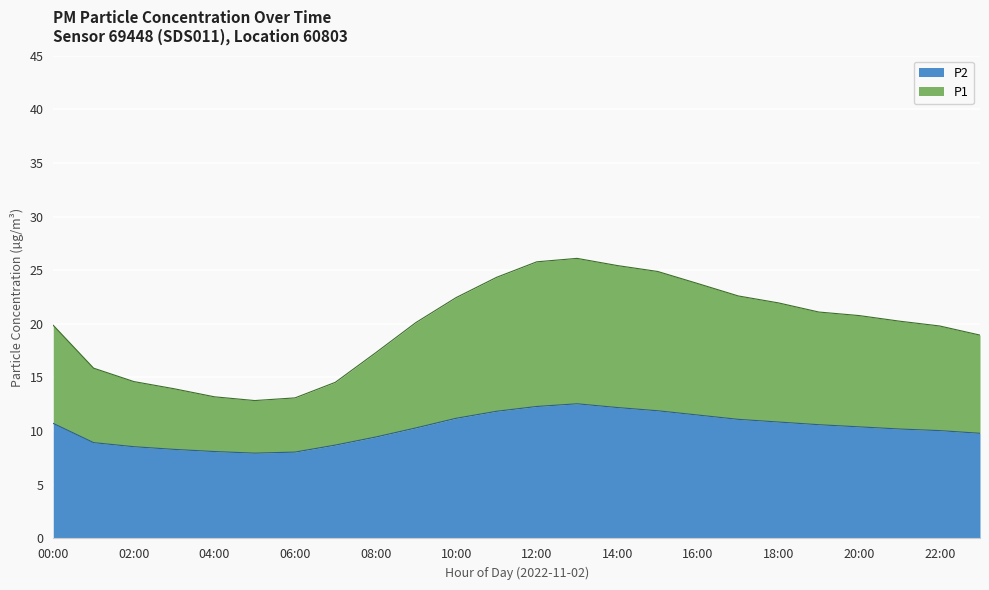

Where is the first local minimum for P2?

05:00